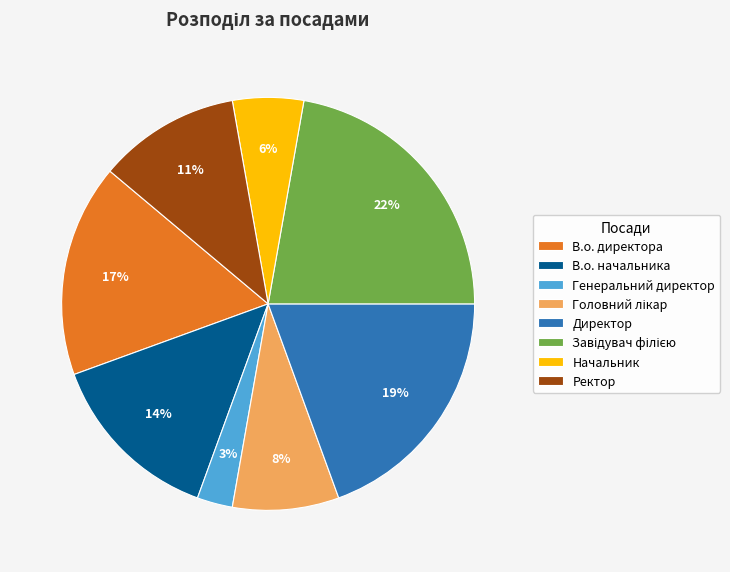

Is there any slice that represents more than half of the pie?

No